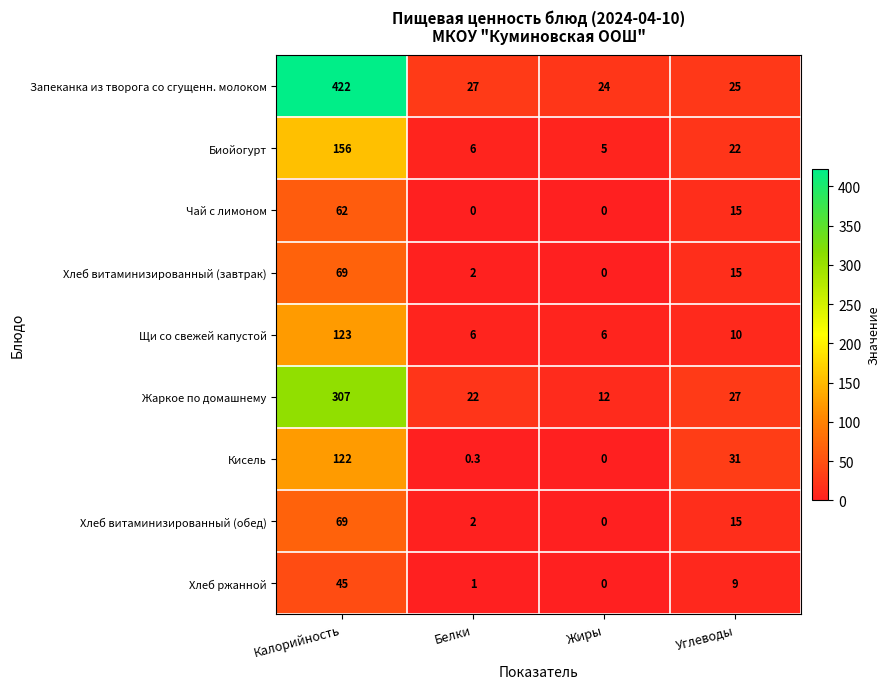

What is the greatest value displayed?

422.0